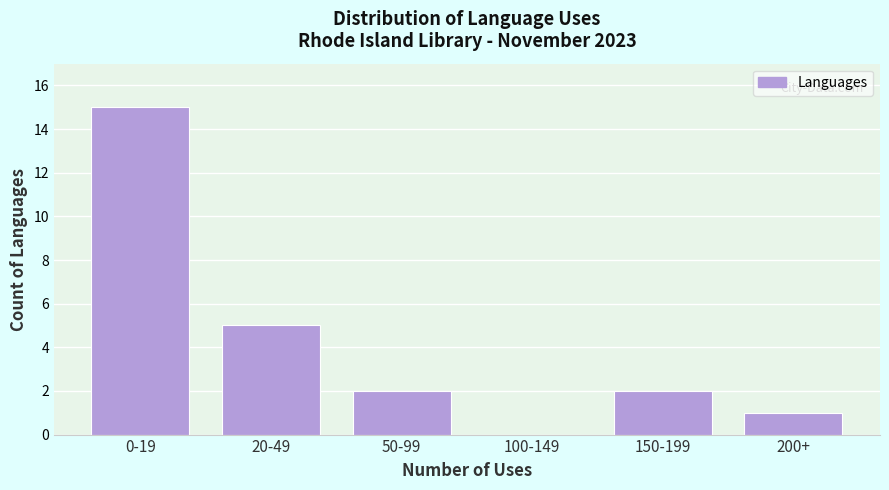

Reading right to left, transcribe all the data shown in this chart.

200+=1	150-199=2	100-149=0	50-99=2	20-49=5	0-19=15